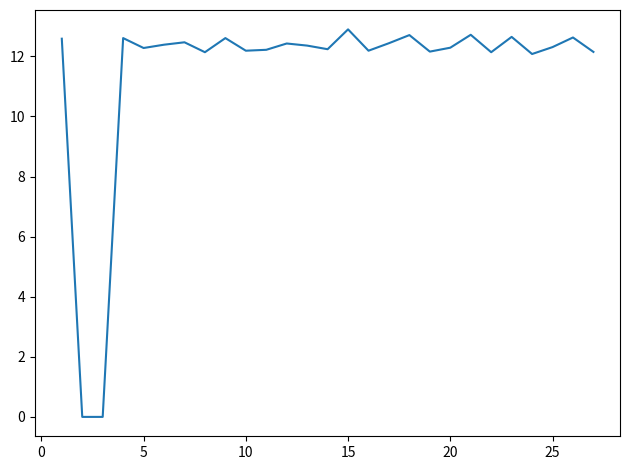

What is the maximum value shown in the chart?

12.9